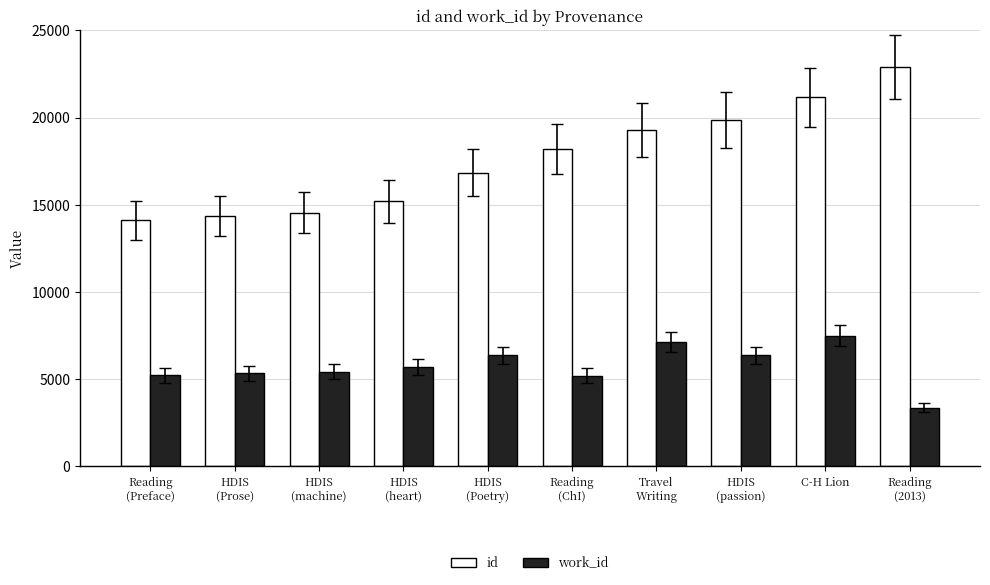

What is the average value of the work_id series?

5764